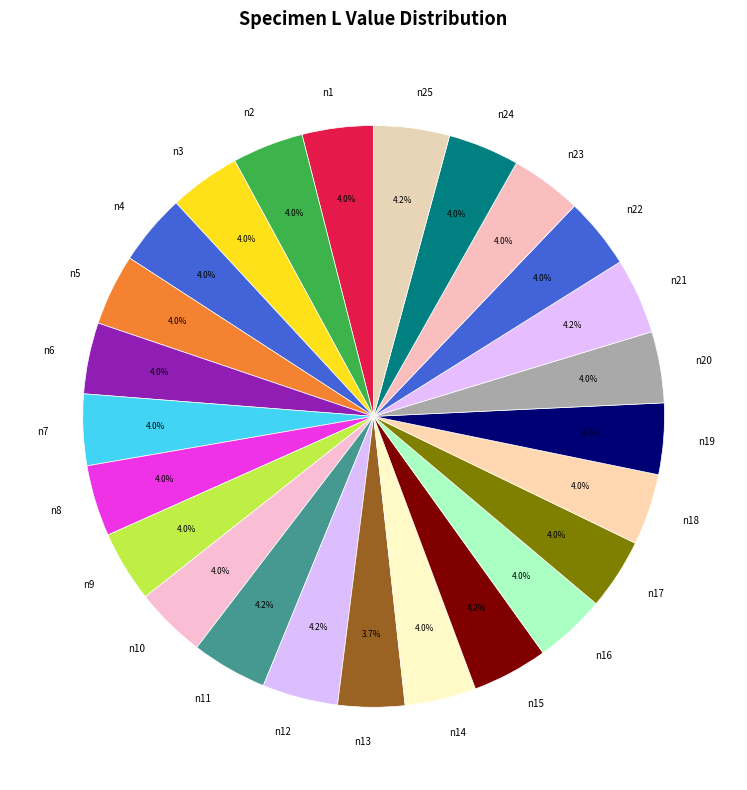

Does n19 account for over 50% of the chart?

No